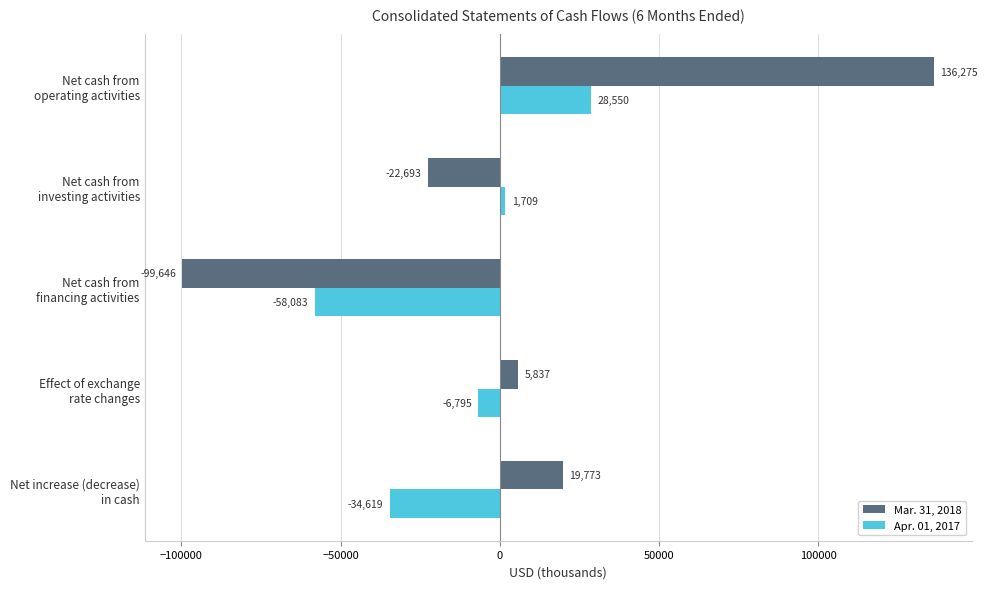

At how many categories does at least one series exceed 43694?

1